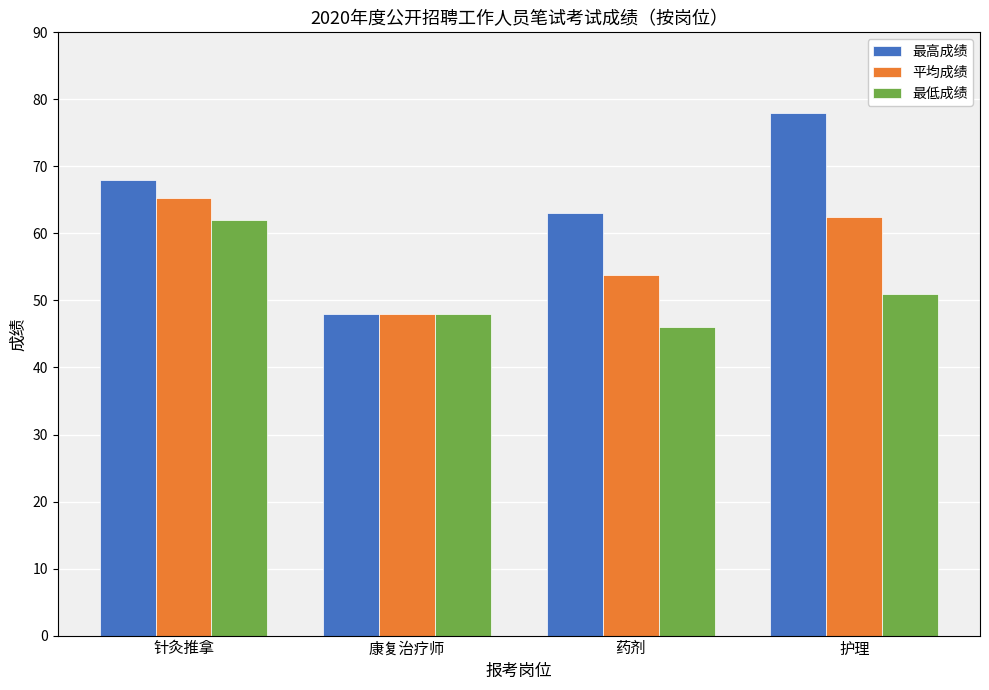

What is the difference between the maximum and minimum values in the 最低成绩 series?

16.0